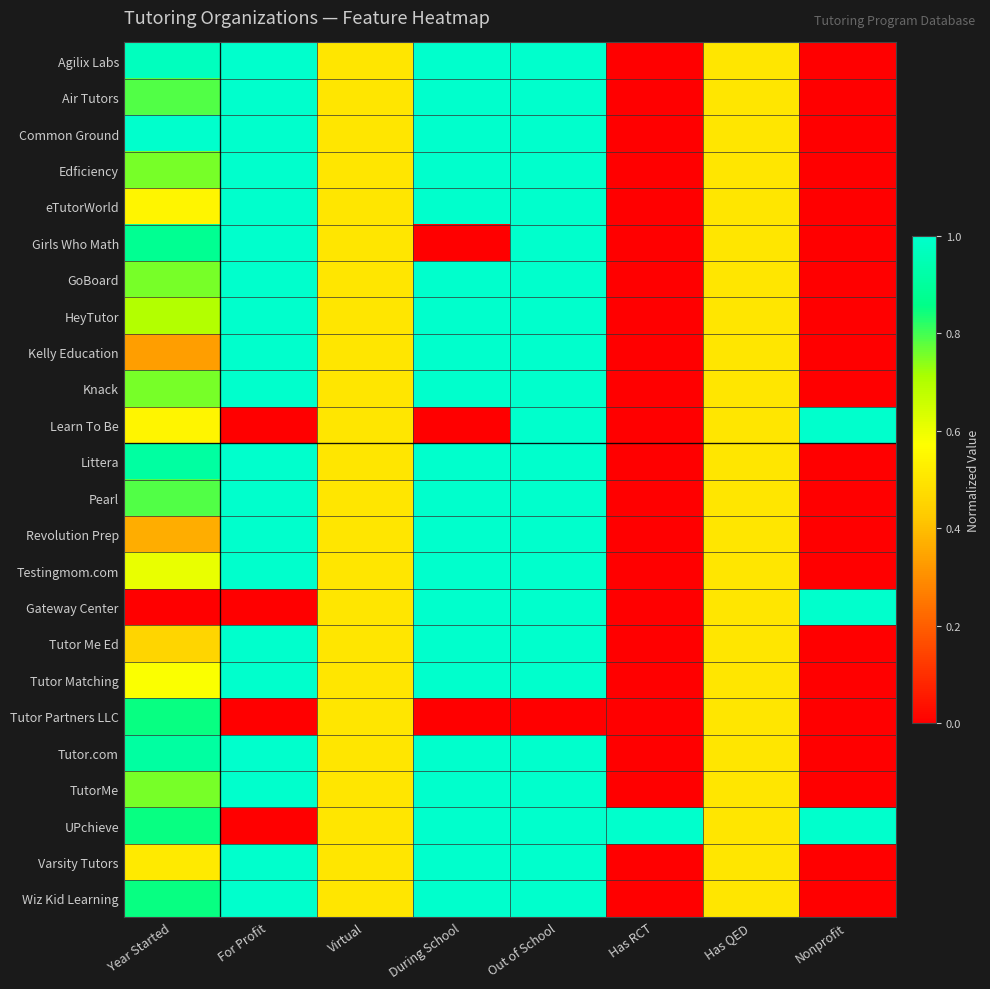

Between Out of School and Has QED, which series saw the biggest shift?

Agilix Labs